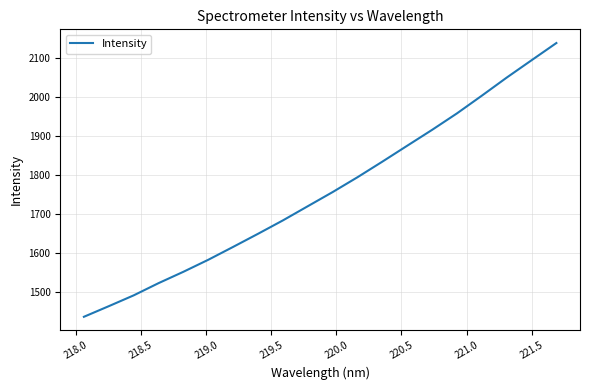

How many lines are shown in the chart?

1